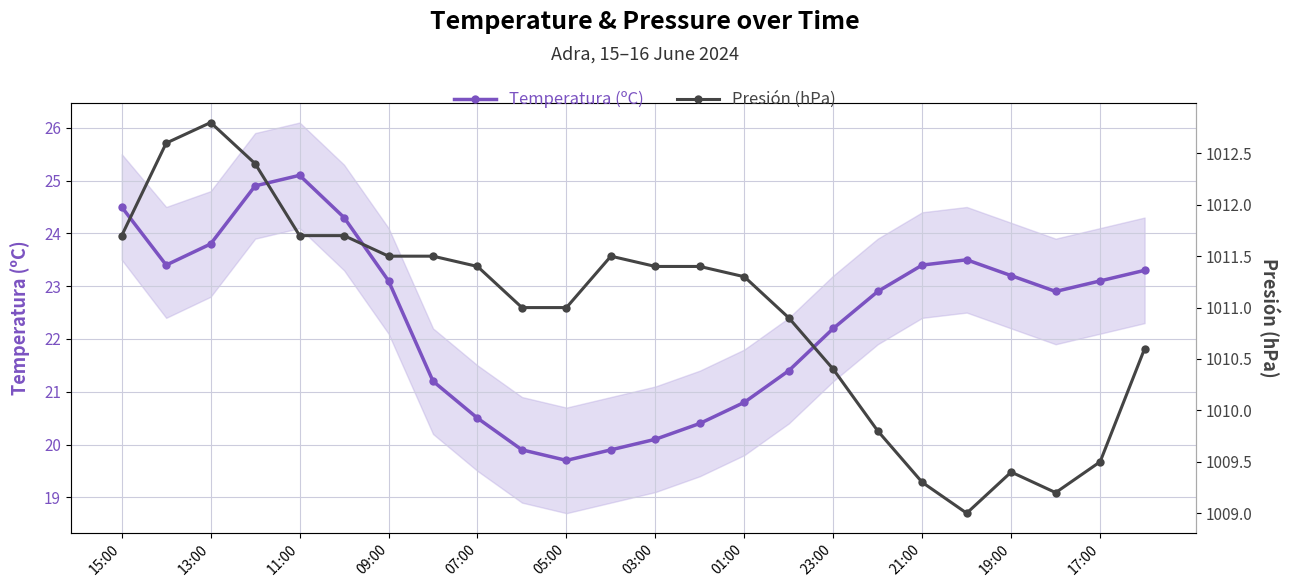

What is the value of the Temperatura (ºC) point at the 17th from the left?

22.2